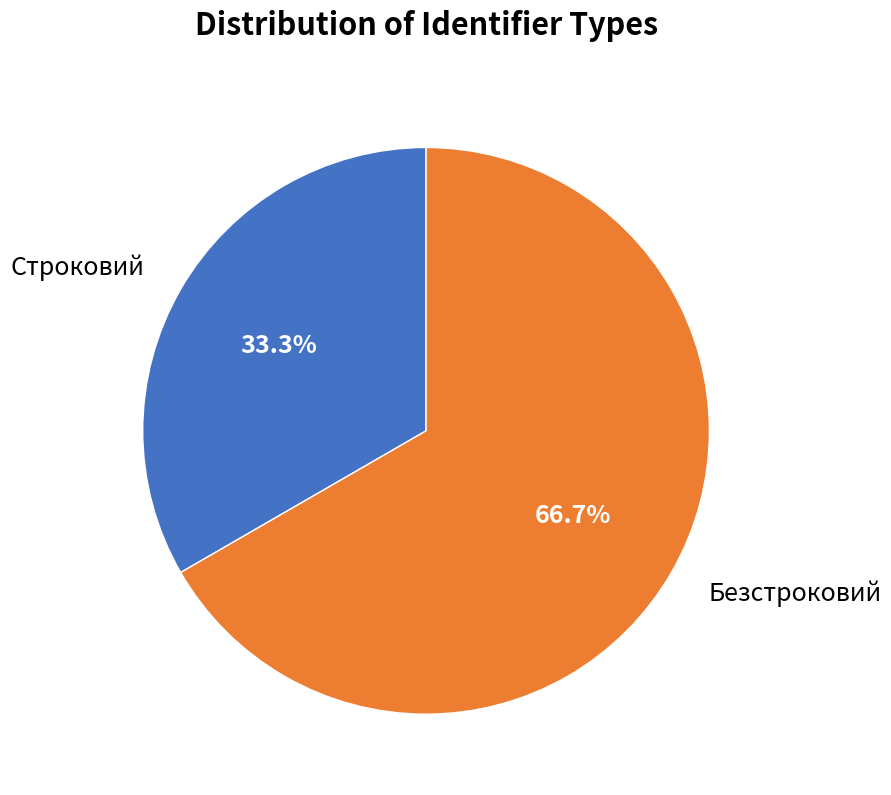

The Безстроковий slice represents 67% of the pie. True or false?

True